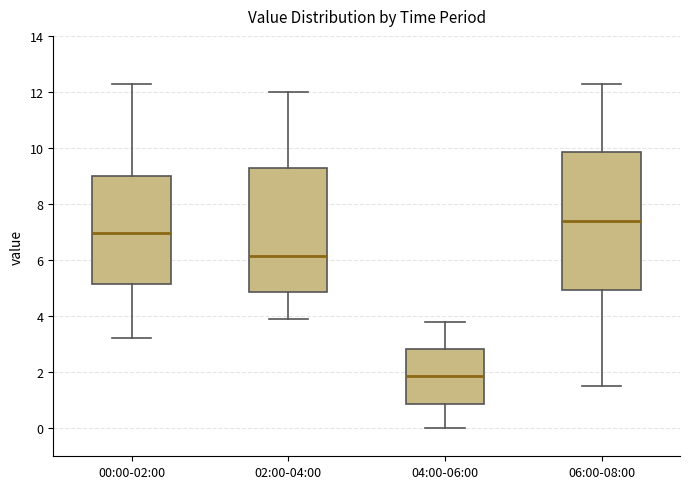

Which box has the highest median line?

06:00-08:00